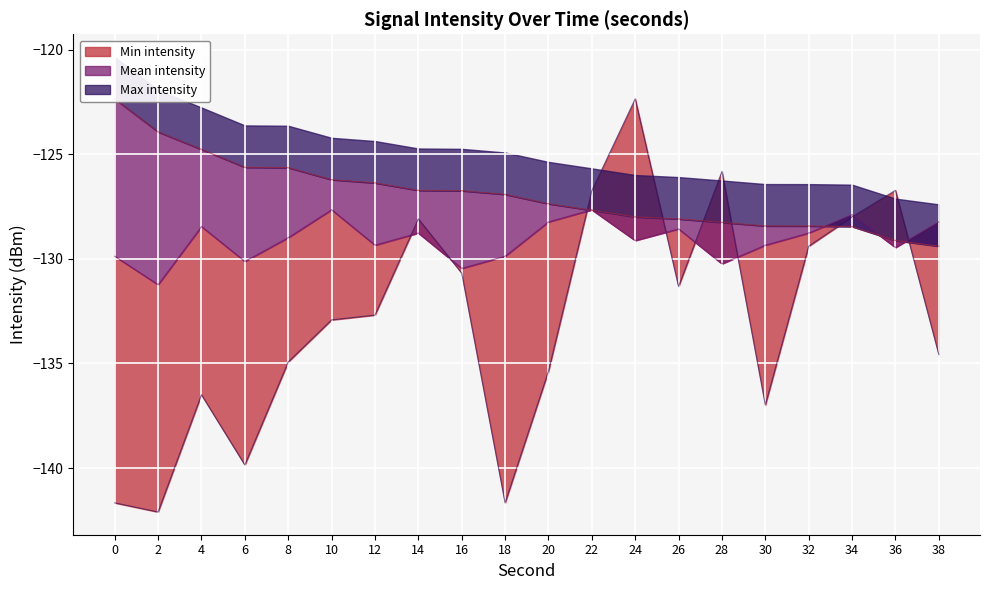

What are all the series names shown in the legend?

Min intensity, Mean intensity, Max intensity